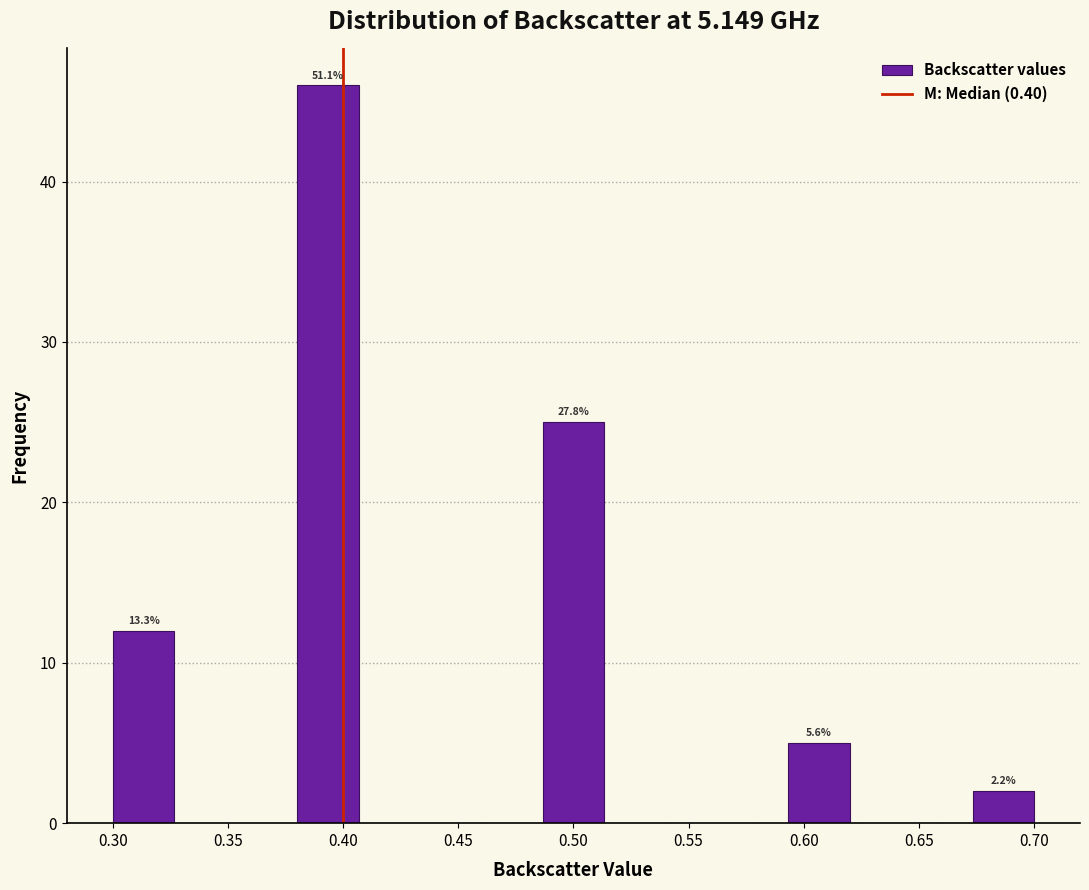

Over which range of the x-axis is the bar tallest?

0.380 to 0.405